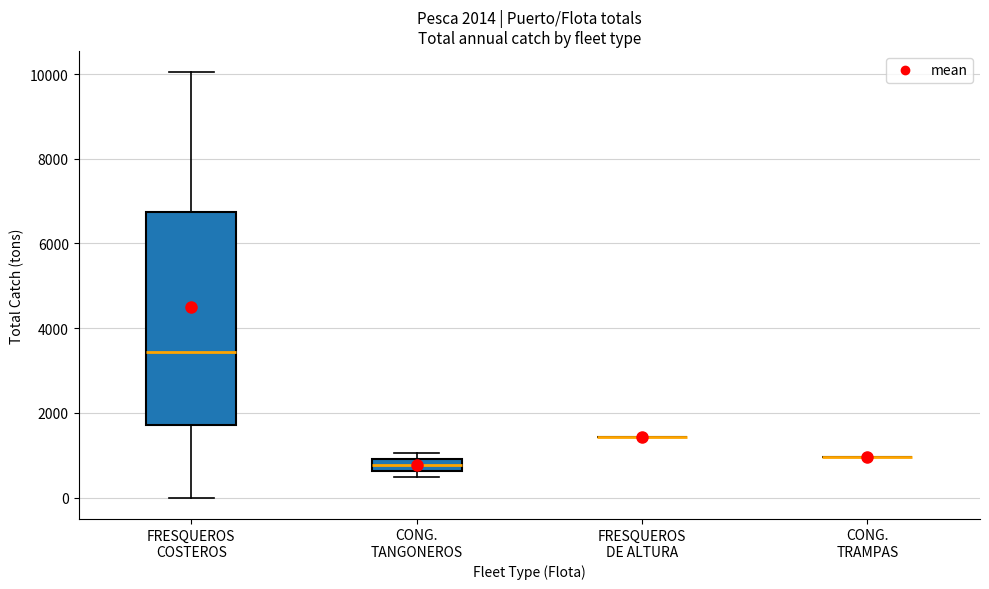

Which box is the tallest, from its lower edge to its upper edge?

FRESQUEROS COSTEROS